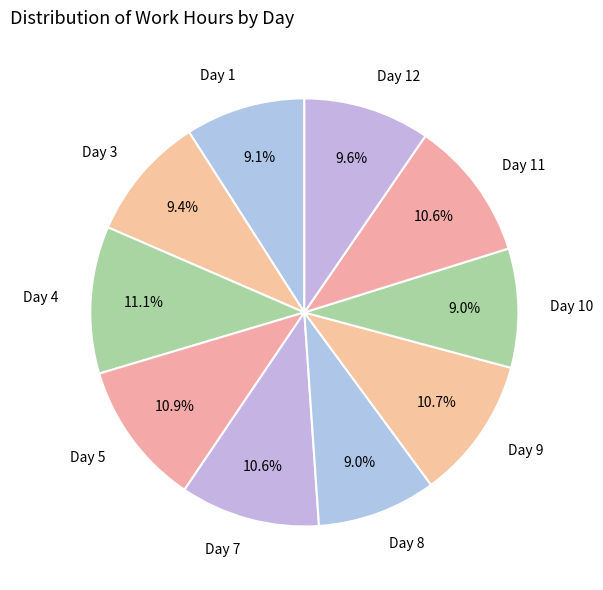

Approximately how many times larger is the value at Day 3 compared to Day 9?

0.9